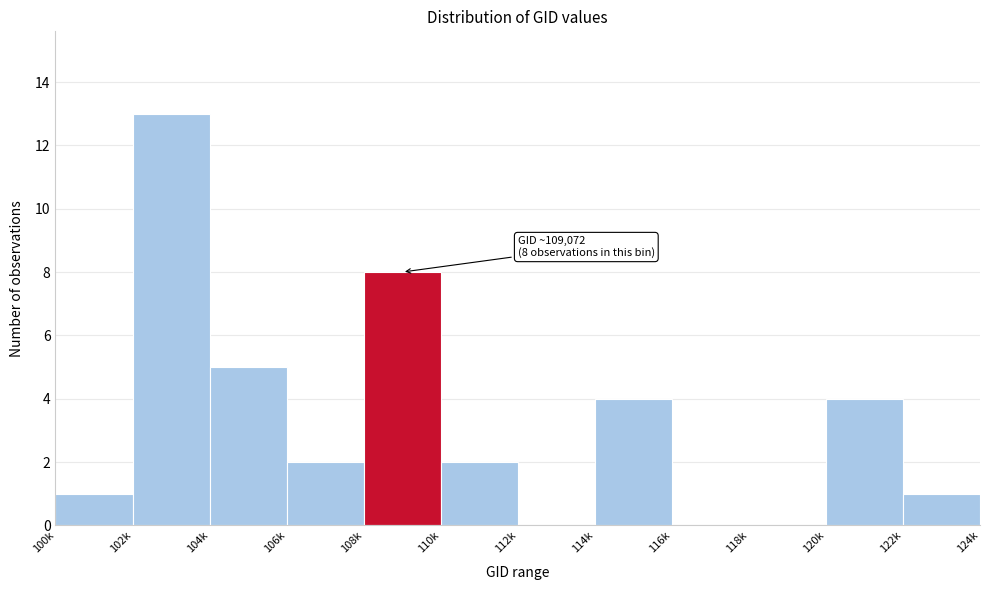

Reading left to right, transcribe all the data shown in this chart.

100k=1	102k=13	104k=5	106k=2	108k=8	110k=2	112k=0	114k=4	116k=0	118k=0	120k=4	122k=1